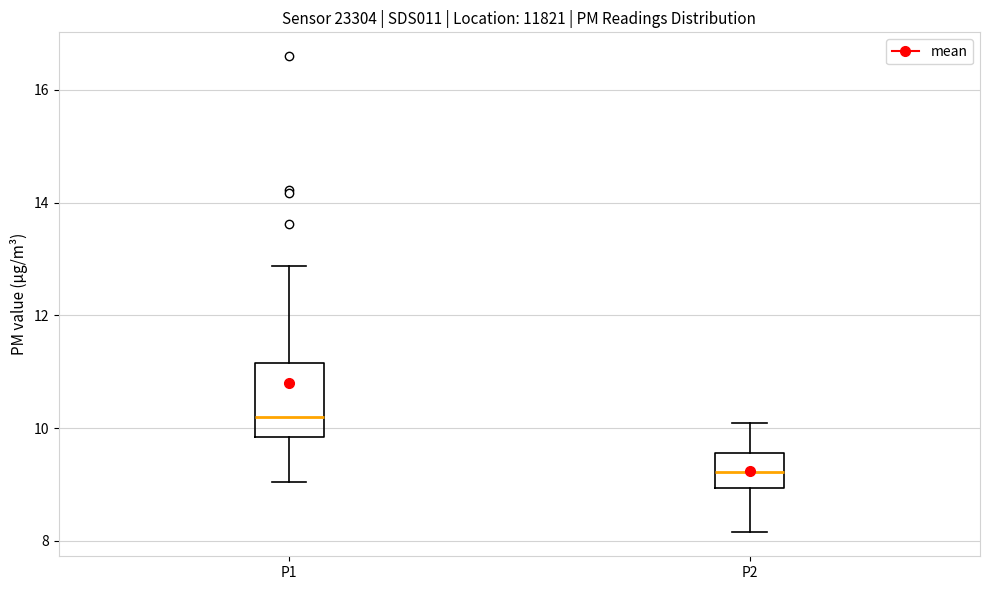

Which box has the highest median line?

P1